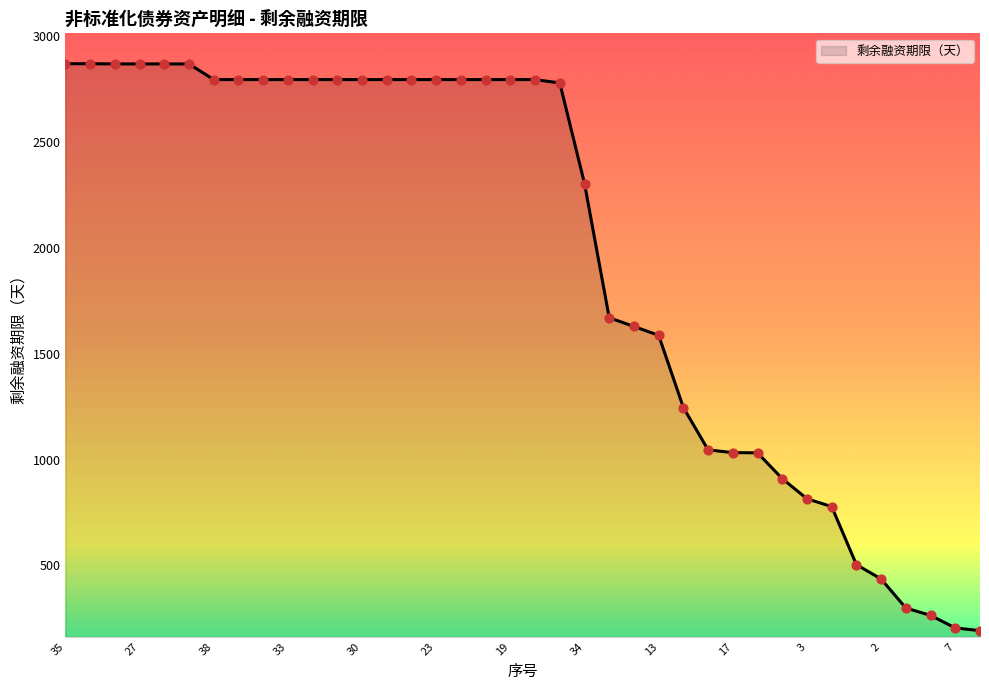

What is the smallest value displayed?

192